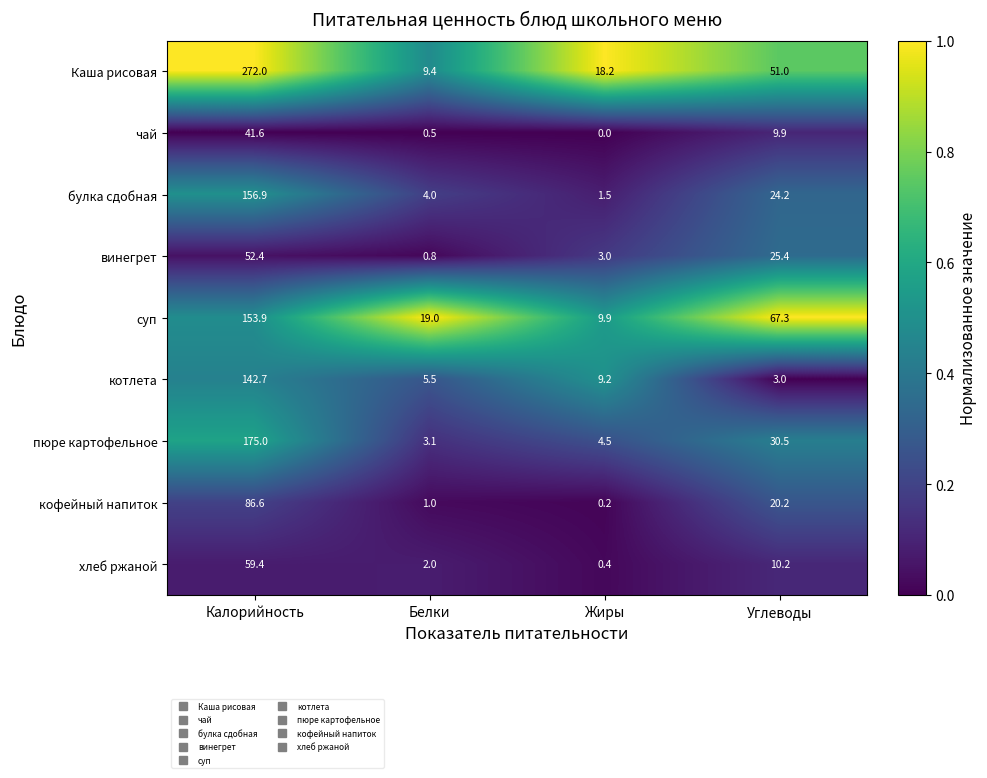

Rank the series by their maximum value, from highest to lowest.

Каша рисовая, пюре картофельное, булка сдобная, суп, котлета, кофейный напиток, хлеб ржаной, винегрет, чай